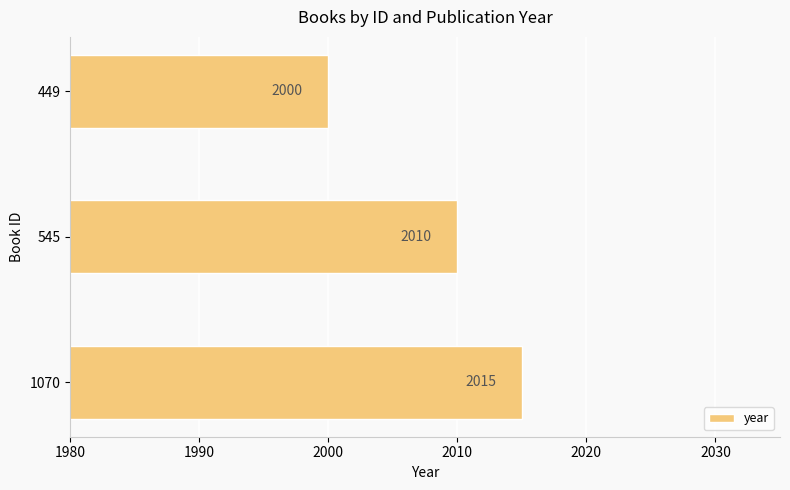

What is the difference between the values at 545 and 1070?

5